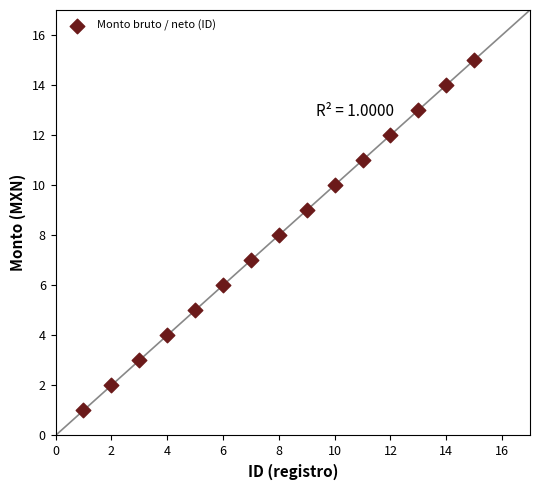

What is the range of Y values (max minus min)?

14